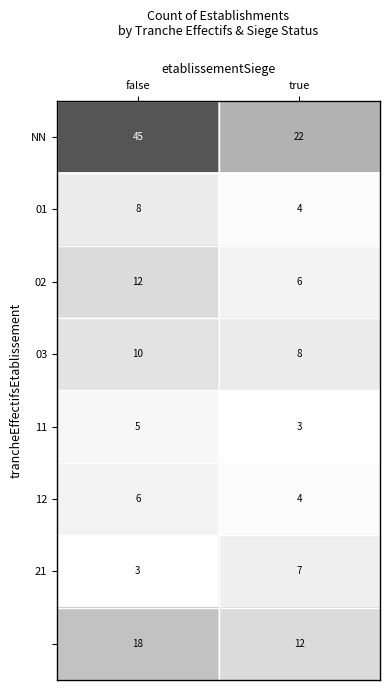

Which category has the highest value across all series?

false